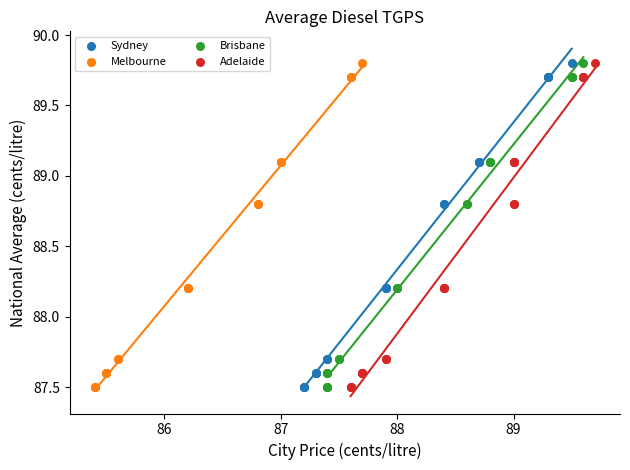

What are all the series names shown in the legend?

Sydney, Melbourne, Brisbane, Adelaide